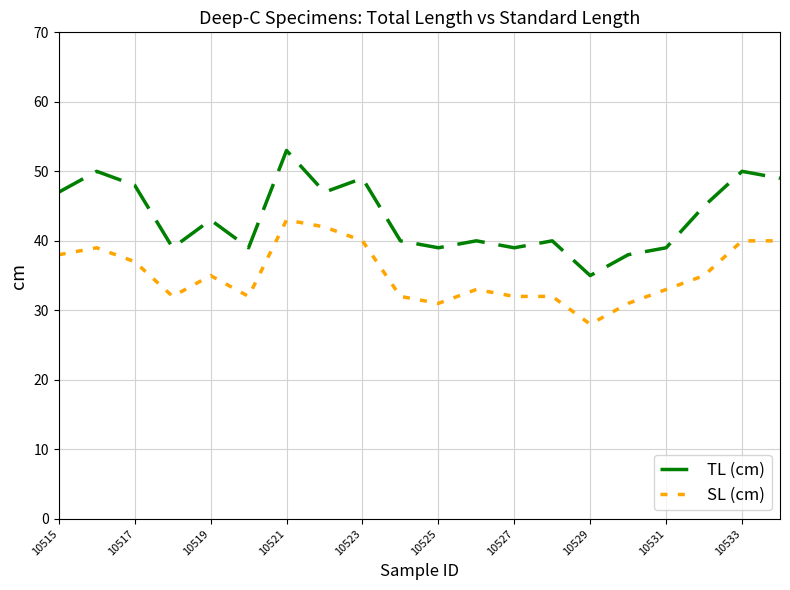

Which series has the widest spread of values?

TL (cm)